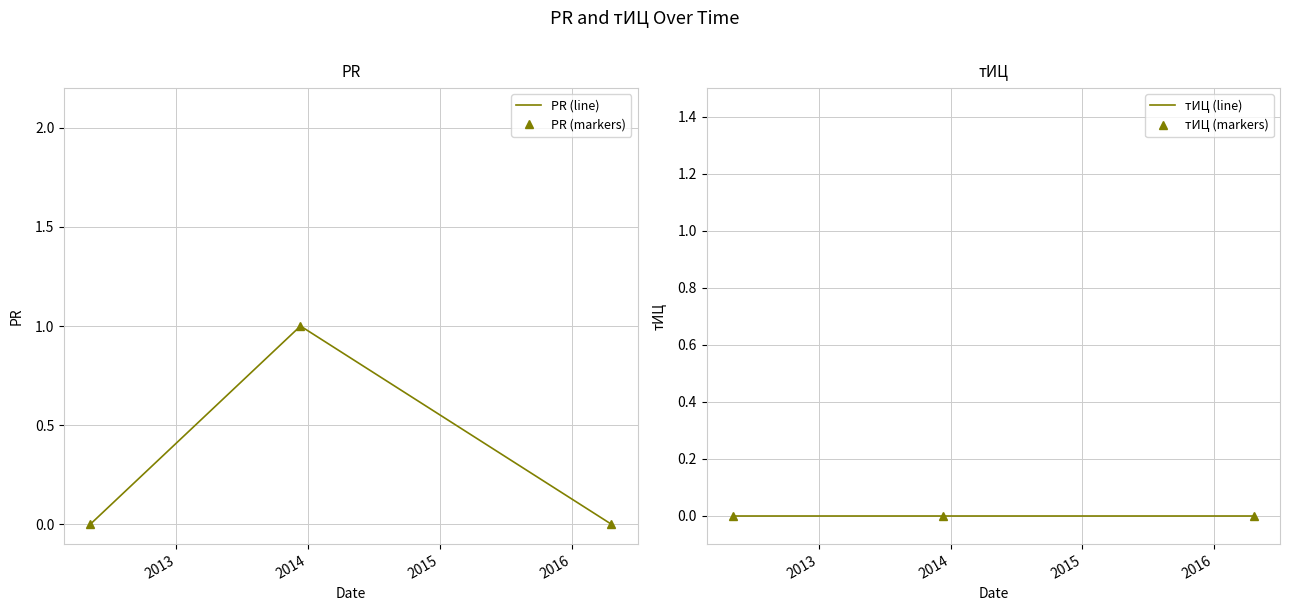

Rank the series by their maximum value, from highest to lowest.

PR (line), PR (markers), тИЦ (line), тИЦ (markers)